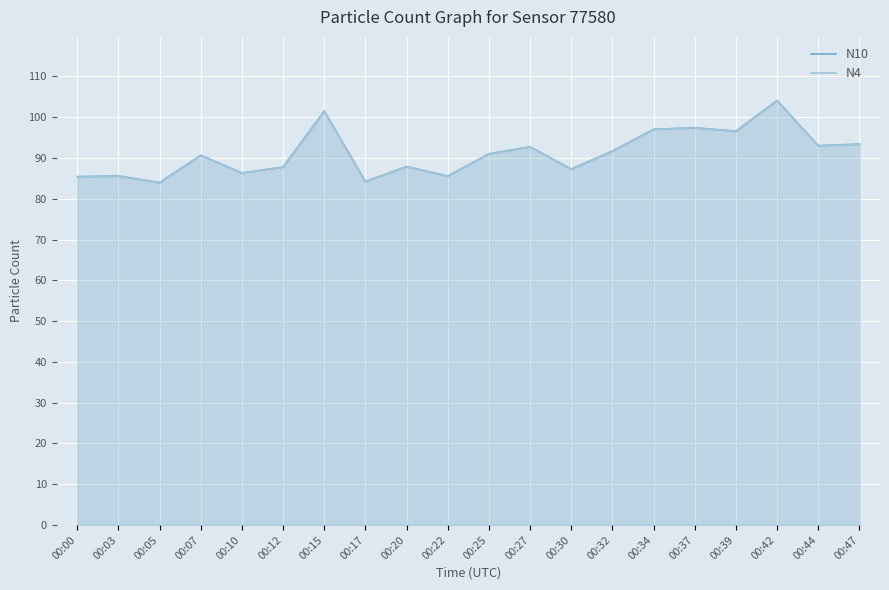

Which series has the largest range (max minus min)?

N10